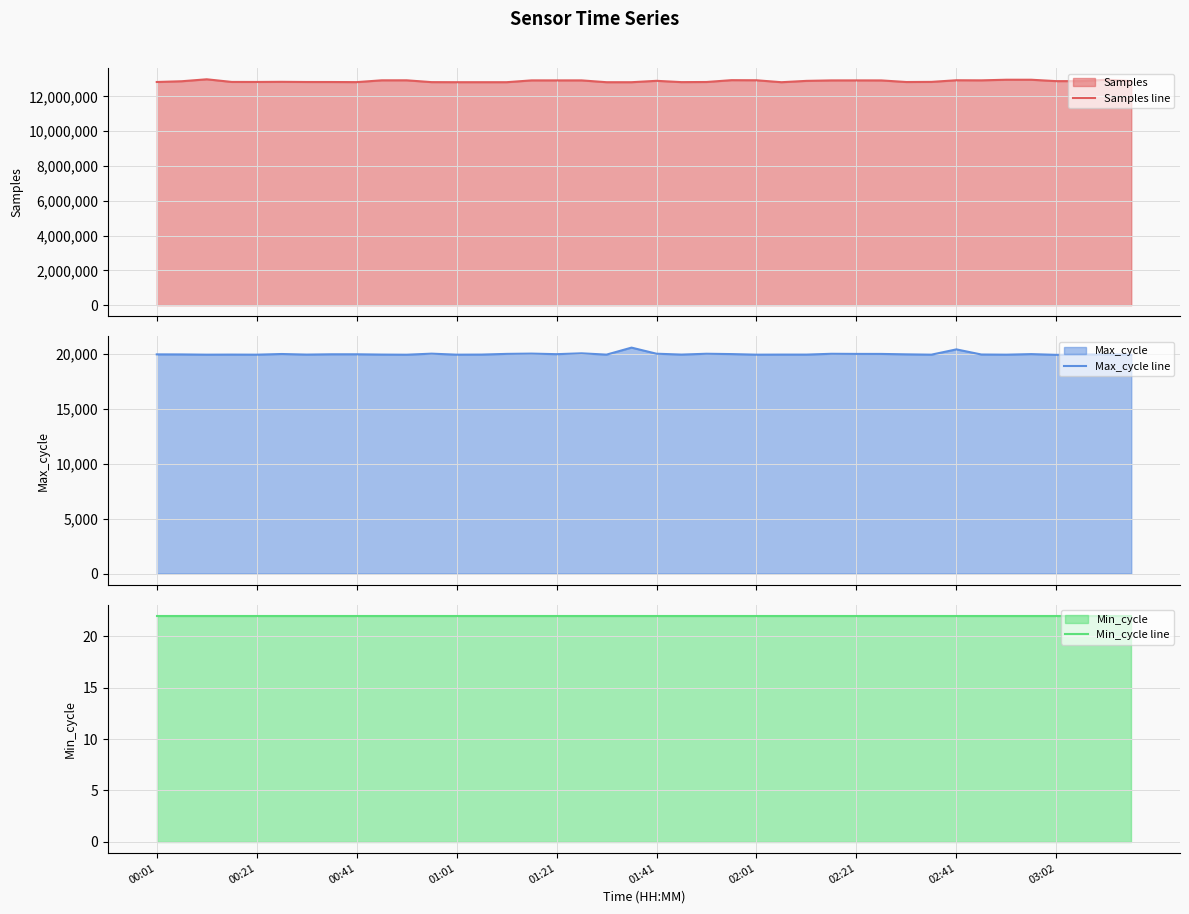

Which series has the widest spread of values?

Samples line